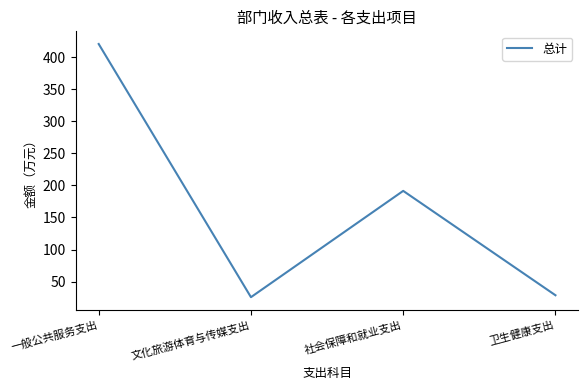

What is the sum of all values?

666.6